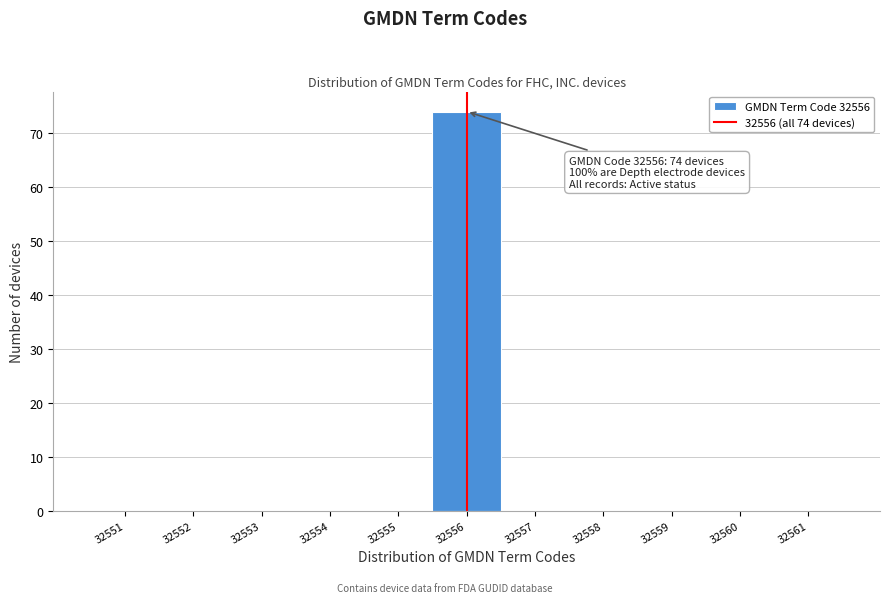

Which range on the x-axis has the tallest bar?

32555.5 to 32556.5